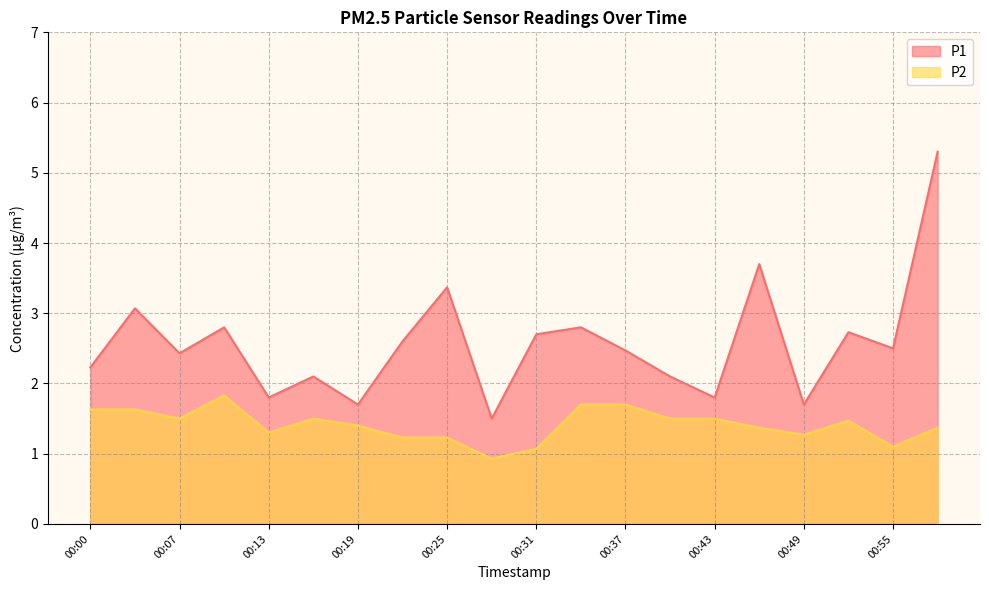

What is the difference between the maximum and minimum values in the P2 series?

0.9